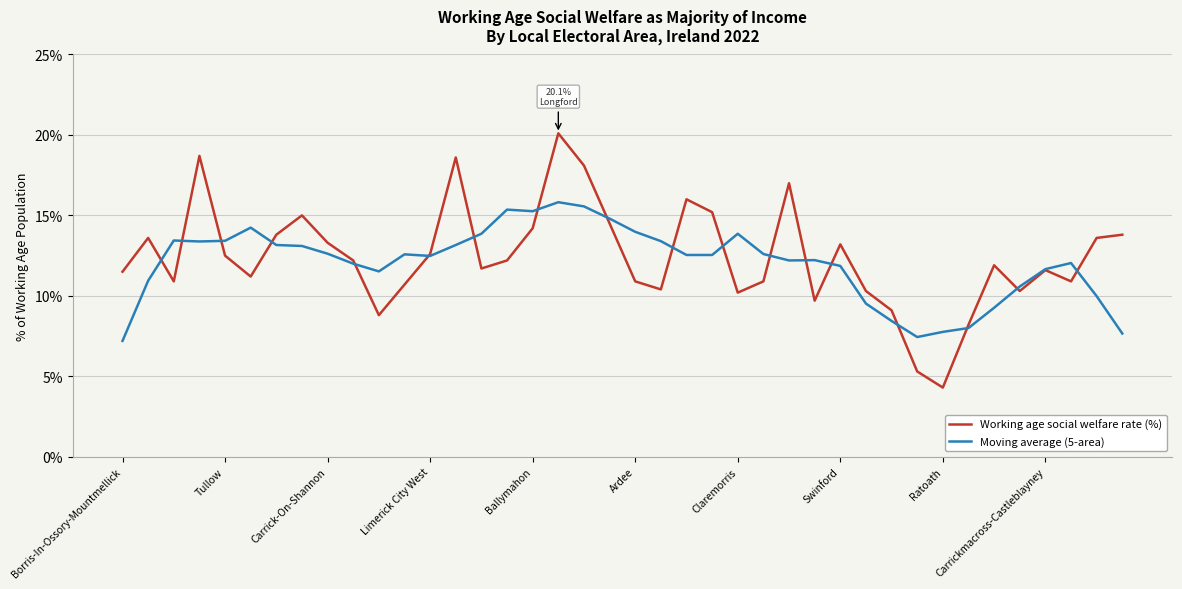

Rank the series by their average value, from highest to lowest.

Working age social welfare rate (%), Moving average (5-area)